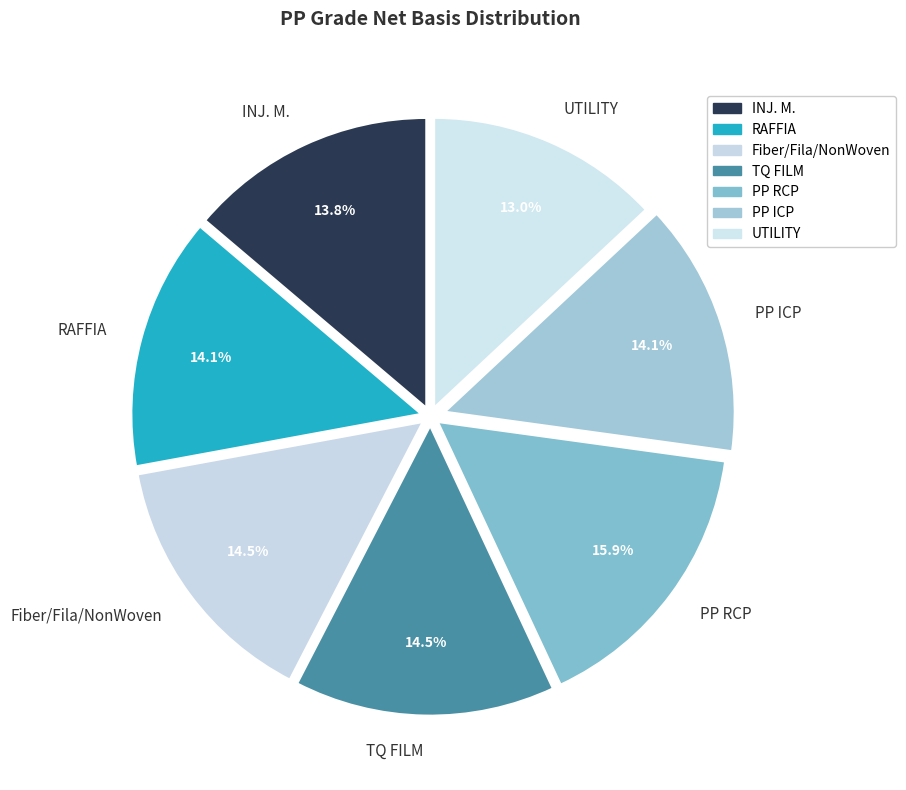

Is there a majority slice in this chart?

No